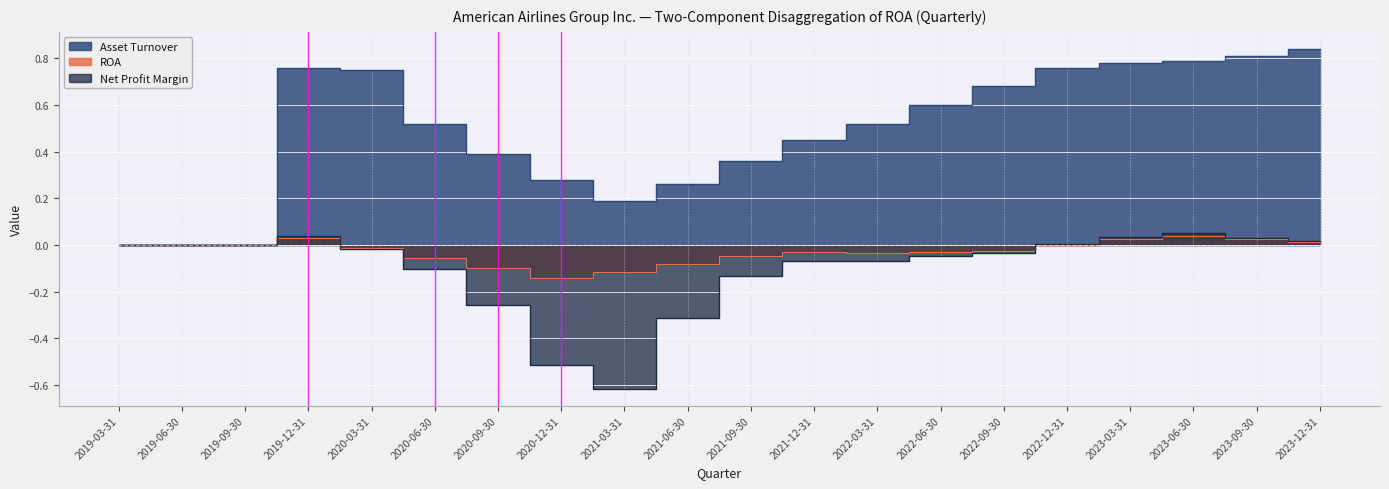

Reading left to right, list all the values displayed in this chart.

ROA: 2019-03-31=0.0	2019-06-30=0.0	2019-09-30=0.0	2019-12-31=0.0	2020-03-31=-0.0	2020-06-30=-0.1	2020-09-30=-0.1	2020-12-31=-0.1	2021-03-31=-0.1	2021-06-30=-0.1	2021-09-30=-0.0	2021-12-31=-0.0	2022-03-31=-0.0	2022-06-30=-0.0	2022-09-30=-0.0	2022-12-31=0.0	2023-03-31=0.0	2023-06-30=0.0	2023-09-30=0.0	2023-12-31=0.0
Net Profit Margin: 2019-03-31=0.0	2019-06-30=0.0	2019-09-30=0.0	2019-12-31=0.0	2020-03-31=-0.0	2020-06-30=-0.1	2020-09-30=-0.3	2020-12-31=-0.5	2021-03-31=-0.6	2021-06-30=-0.3	2021-09-30=-0.1	2021-12-31=-0.1	2022-03-31=-0.1	2022-06-30=-0.0	2022-09-30=-0.0	2022-12-31=0.0	2023-03-31=0.0	2023-06-30=0.0	2023-09-30=0.0	2023-12-31=0.0
Asset Turnover: 2019-03-31=0.0	2019-06-30=0.0	2019-09-30=0.0	2019-12-31=0.8	2020-03-31=0.8	2020-06-30=0.5	2020-09-30=0.4	2020-12-31=0.3	2021-03-31=0.2	2021-06-30=0.3	2021-09-30=0.4	2021-12-31=0.5	2022-03-31=0.5	2022-06-30=0.6	2022-09-30=0.7	2022-12-31=0.8	2023-03-31=0.8	2023-06-30=0.8	2023-09-30=0.8	2023-12-31=0.8